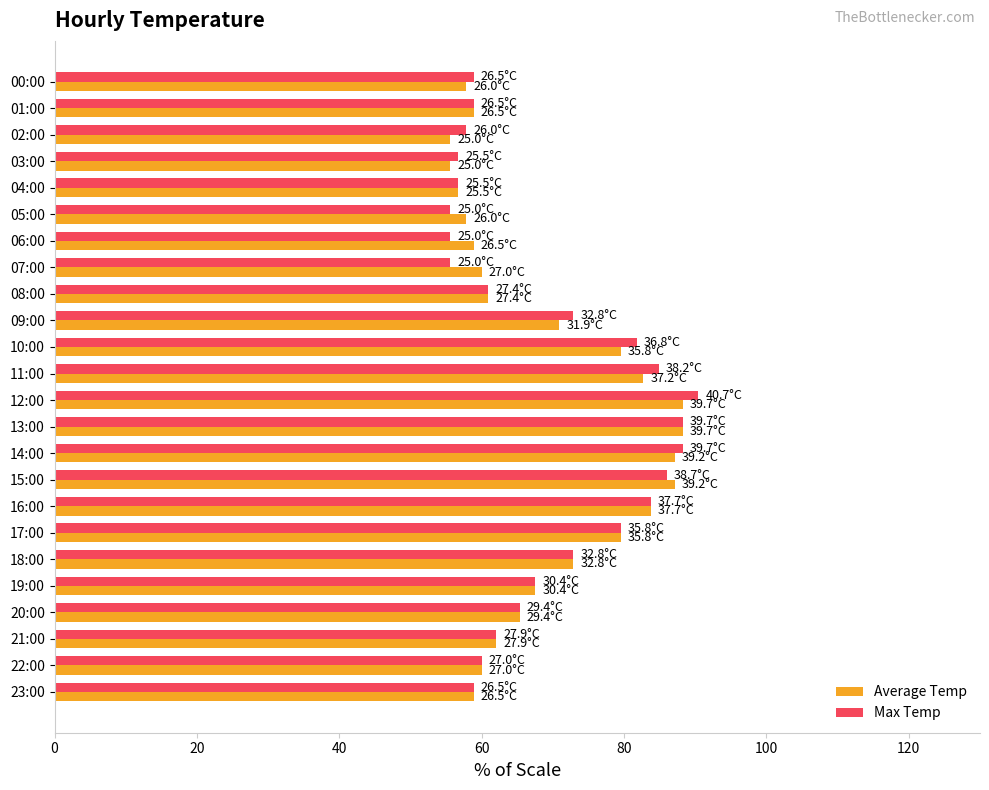

What is the sum of all Max Temp values?

1658.9